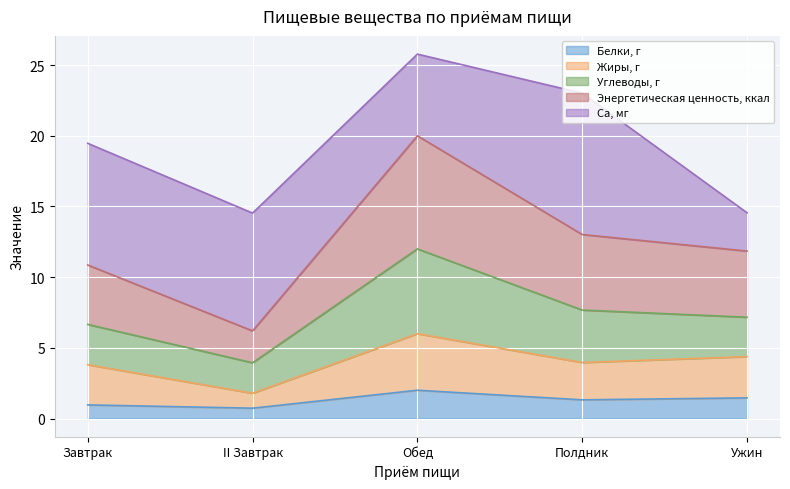

What is the total value across all series at II Завтрак?

14.5